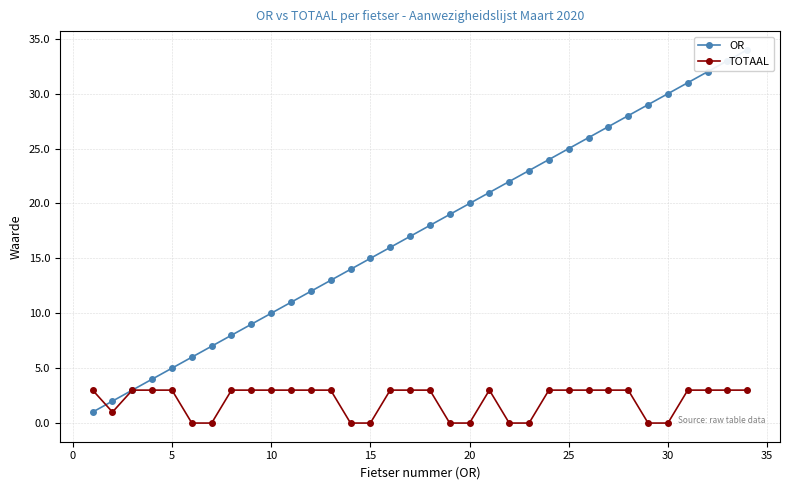

Does the chart display data point markers on the line(s)?

Yes